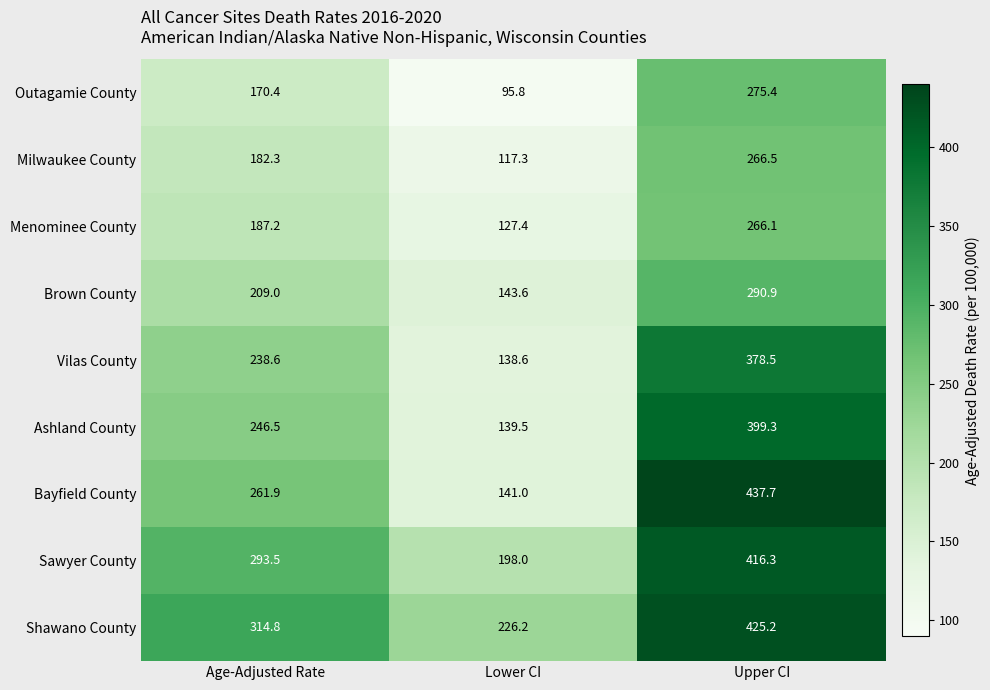

What is the approximate value of Brown County at Lower CI?

143.6